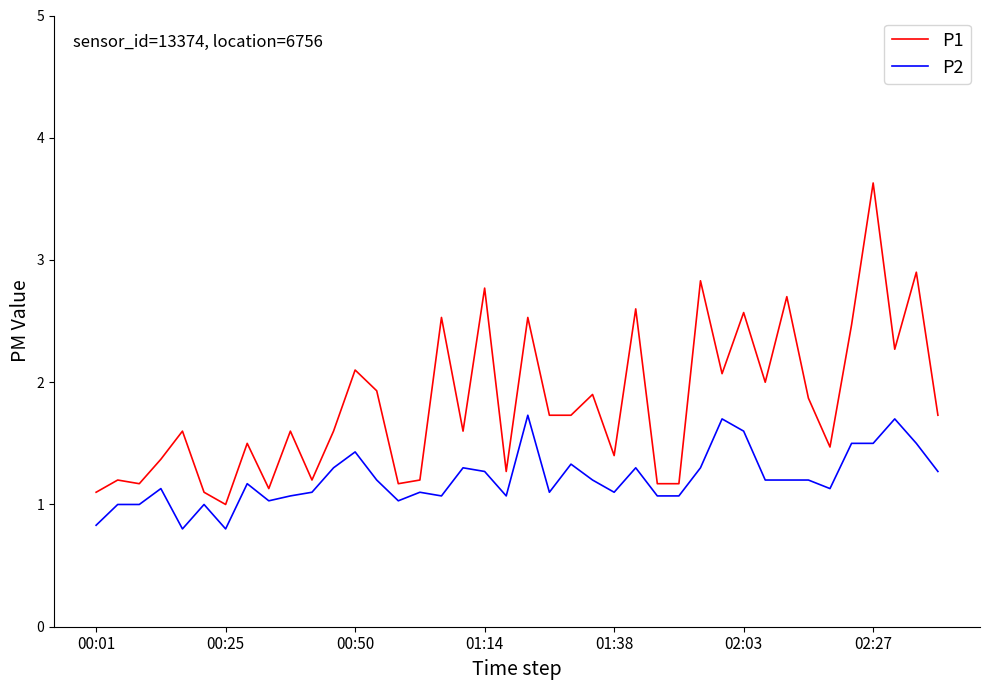

Which series has the widest spread of values?

P1